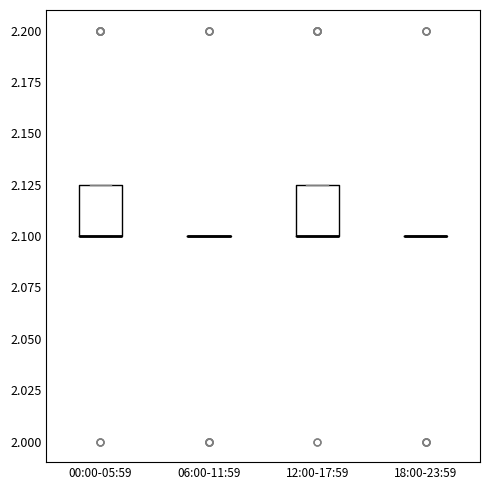

Reading left to right, read every box against the y-axis: the position of its median line, the range the box covers, and the ends of its whiskers. The values are not printed on the chart, so give them approximately, as read against the axis.

00:00-05:59: median 2.100 (drawn on the box's lower edge), box 2.100 to 2.125, whiskers 2.100 to 2.125
06:00-11:59: box collapsed to a line at 2.100, whiskers 2.100 to 2.100
12:00-17:59: median 2.100 (drawn on the box's lower edge), box 2.100 to 2.125, whiskers 2.100 to 2.125
18:00-23:59: box collapsed to a line at 2.100, whiskers 2.100 to 2.100